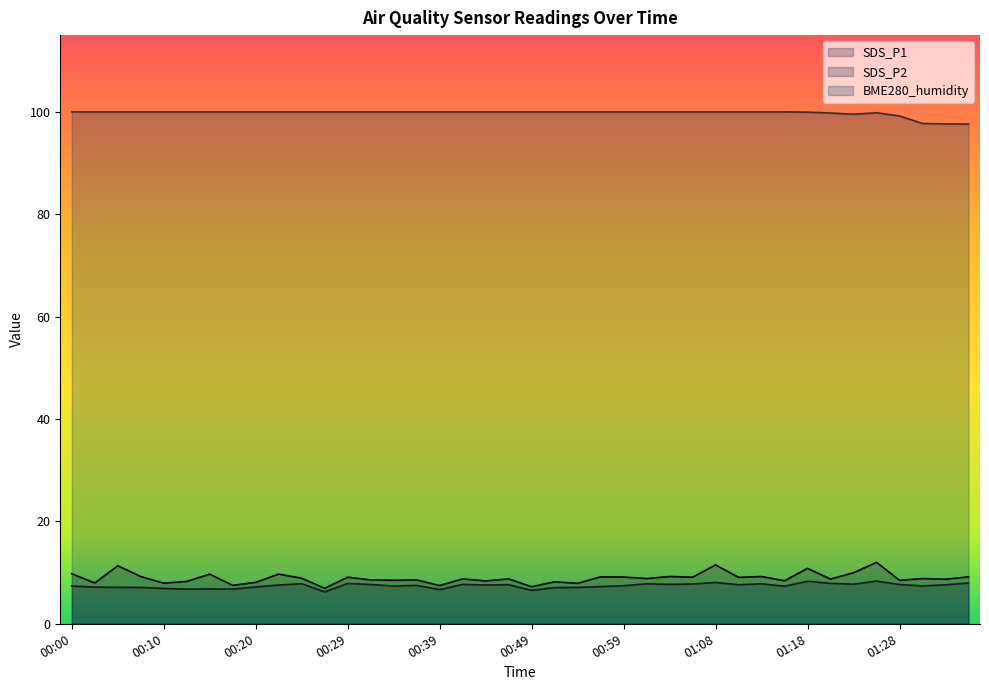

What are all the series names shown in the legend?

SDS_P1, SDS_P2, BME280_humidity